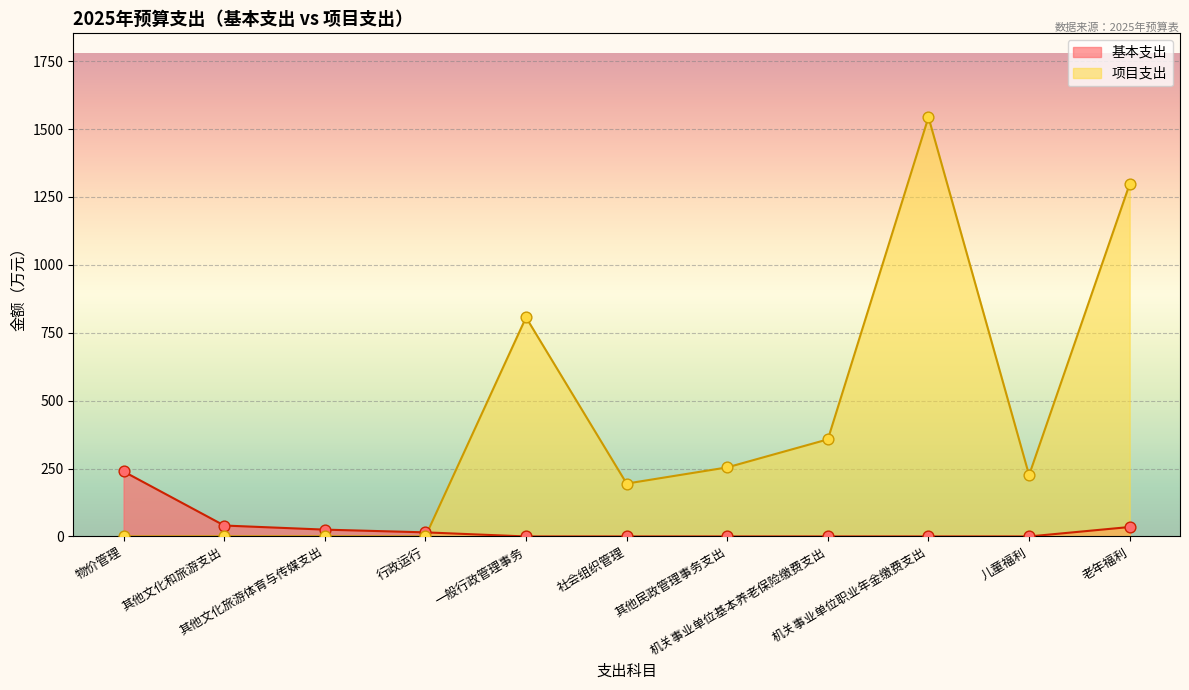

What are all the series names shown in the legend?

基本支出, 项目支出